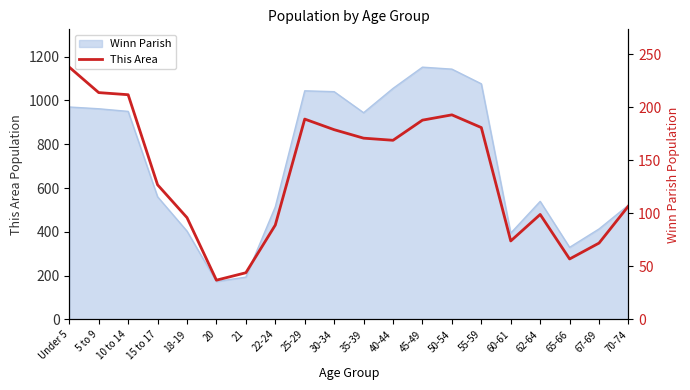

What is the label of the 14th point from the right?

21